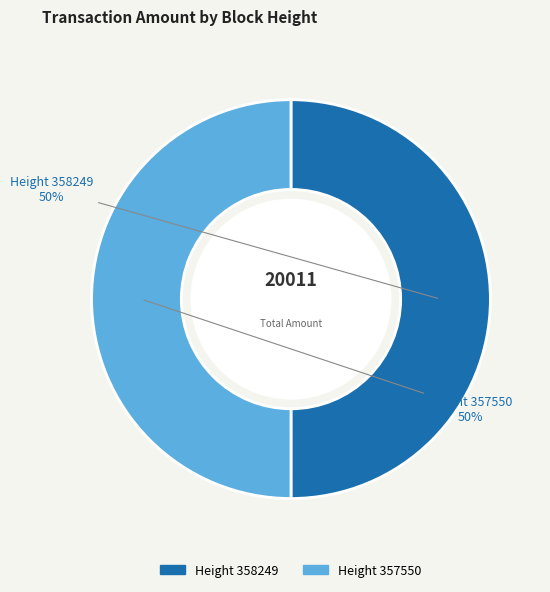

Approximately how many times larger is the value at Height 357550 compared to Height 358249?

1.0